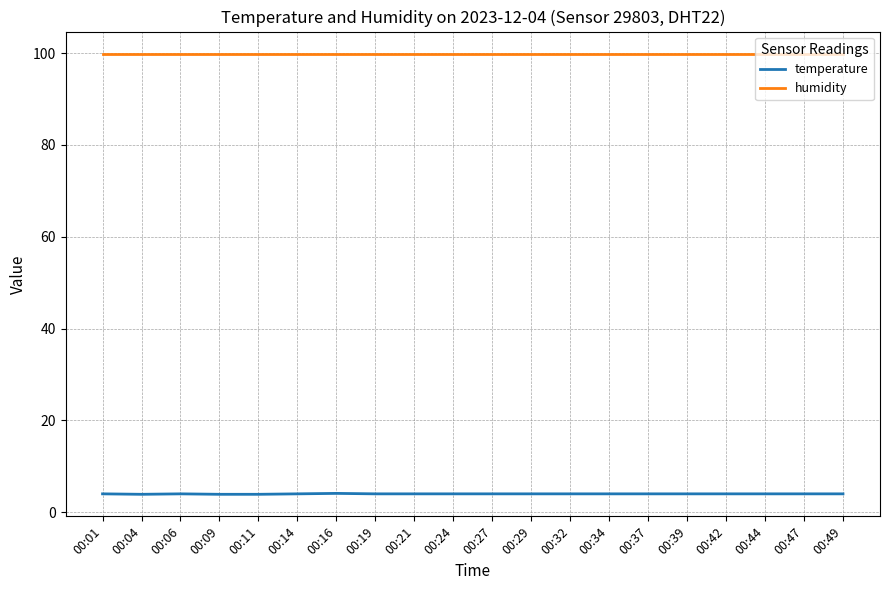

What is the minimum value for temperature?

3.9